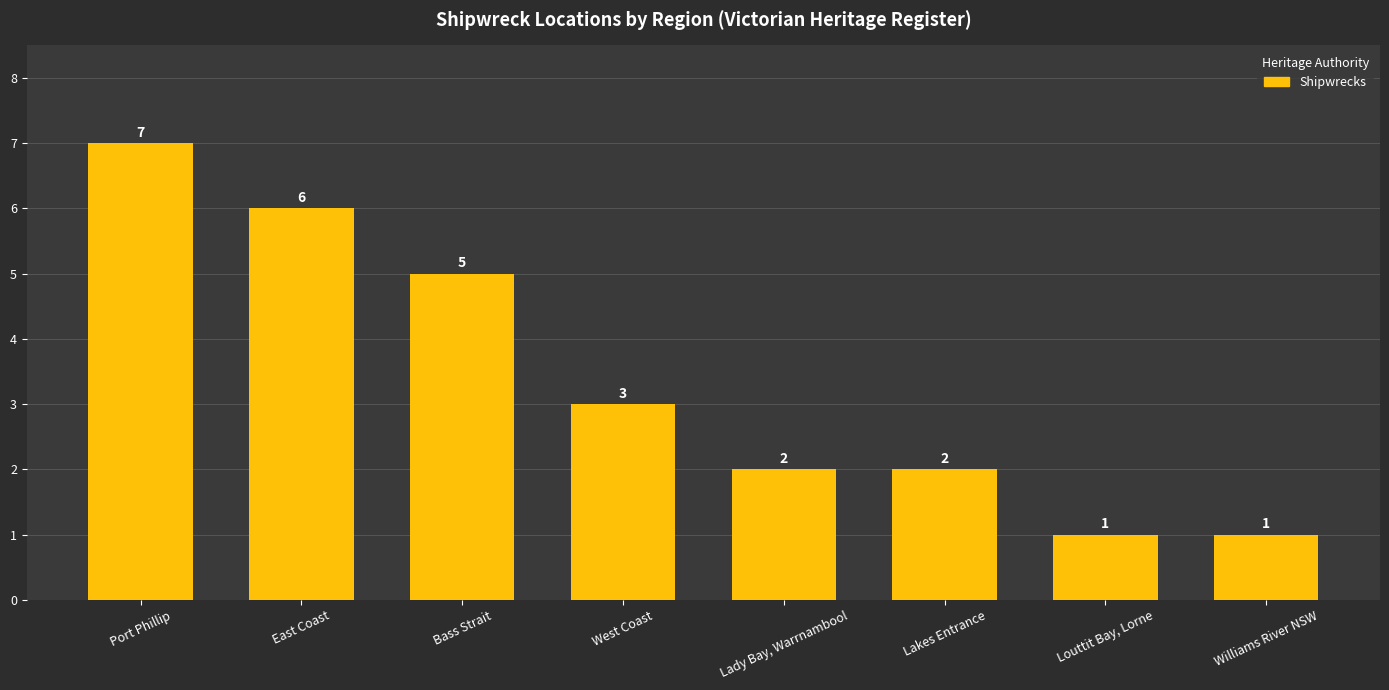

What is the difference between the values at Port Phillip and Lakes Entrance?

5